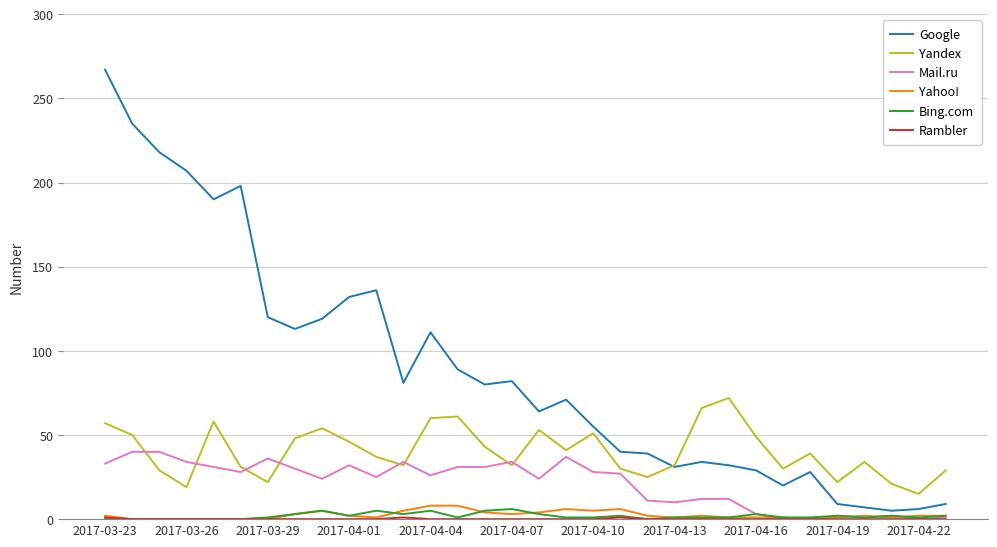

Which series has the largest range (max minus min)?

Google